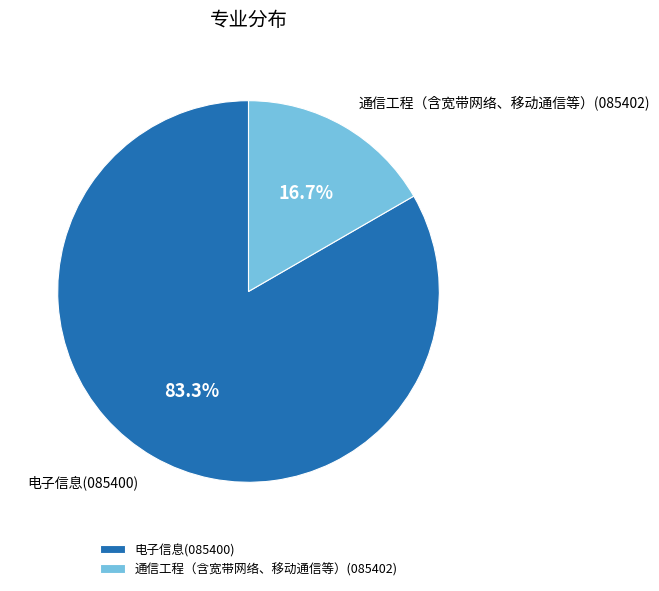

To the nearest percent, what portion does 电子信息(085400) represent?

83%